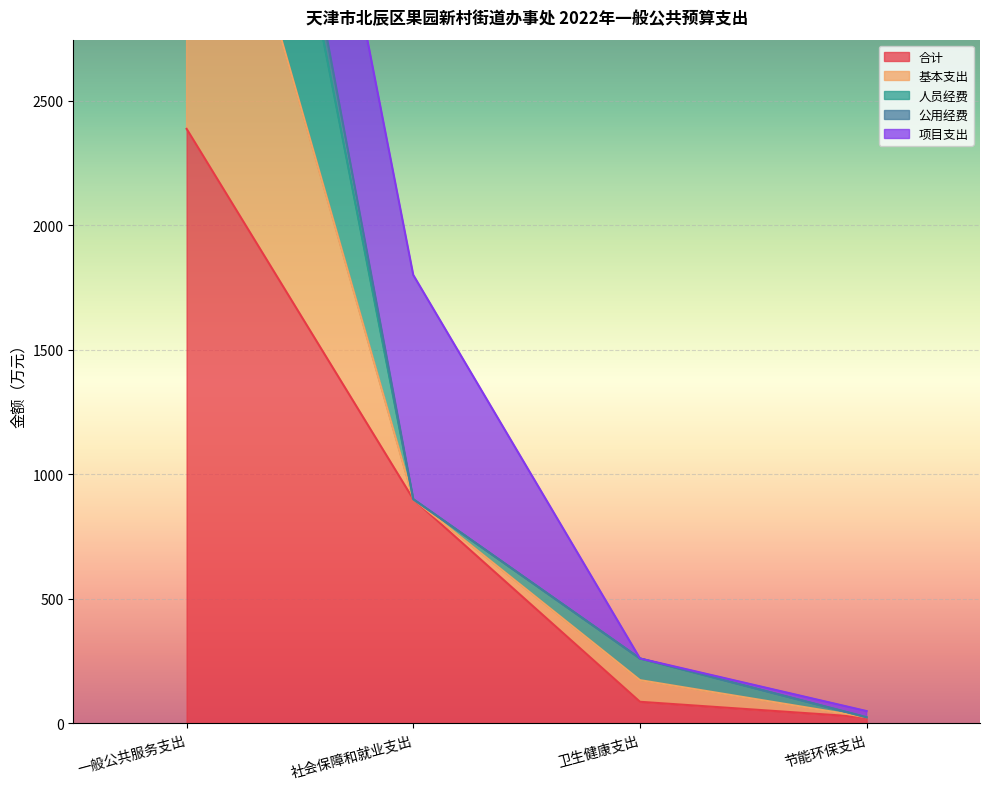

Which has a higher value, 一般公共服务支出 or 节能环保支出?

一般公共服务支出